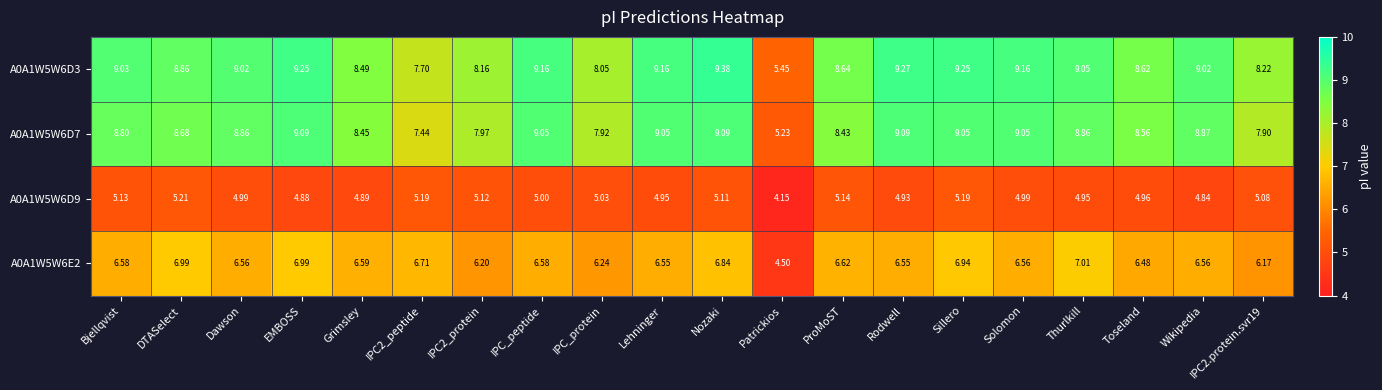

What is the total value across all series at Bjellqvist?

29.5